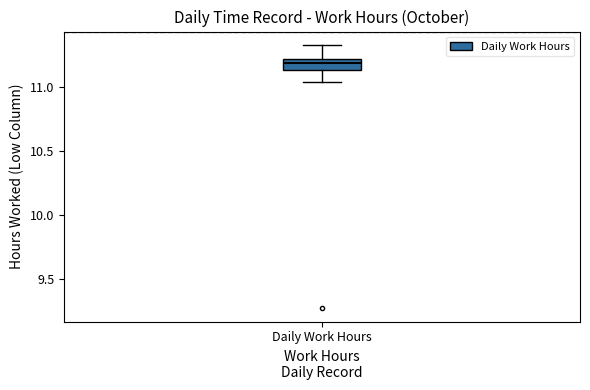

Transcribe this box plot: give where the median line is, the range the box spans, and where the two whiskers end, as read against the y-axis. The values are not printed on the chart, so give them approximately, as read against the axis.

median 11.20 (inside the box), box 11.15 to 11.20, whiskers 11.05 to 11.35